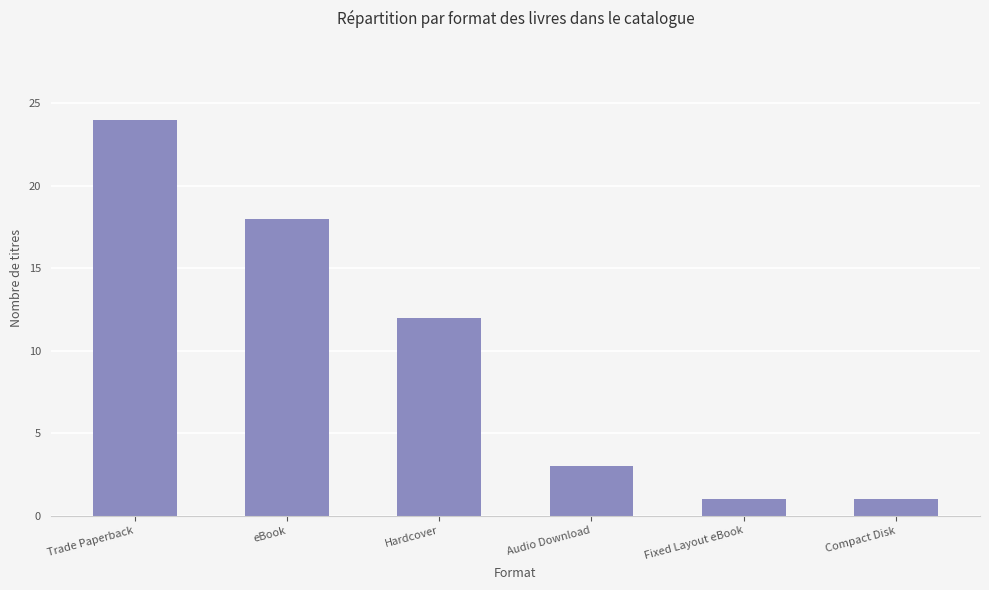

What is the approximate value at Trade Paperback?

24